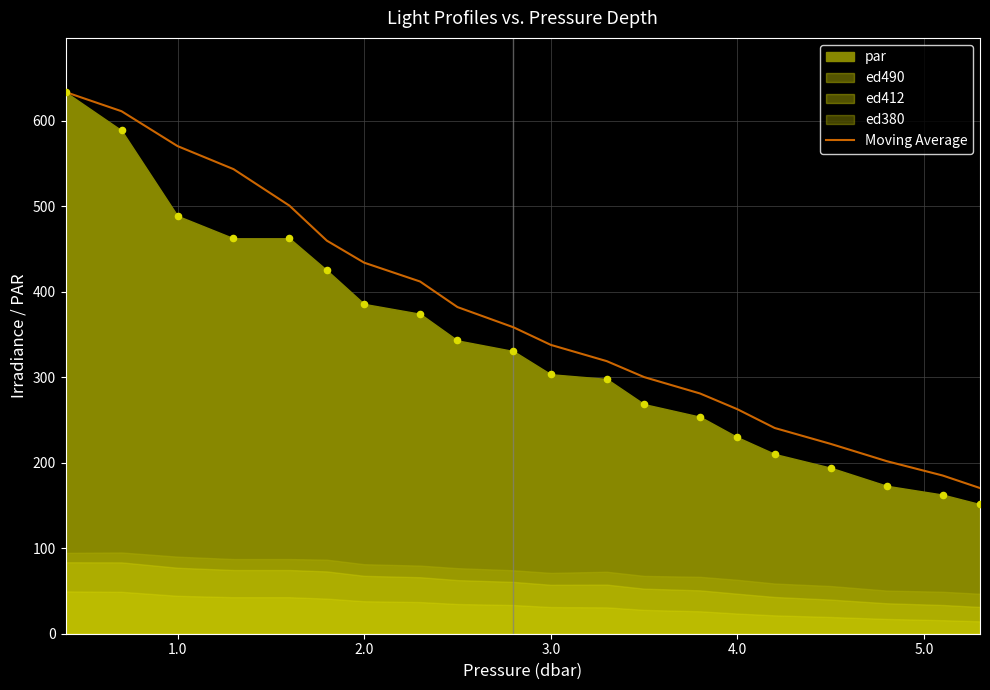

The value of Moving Average at 4.0 is 438.5. True or false?

False